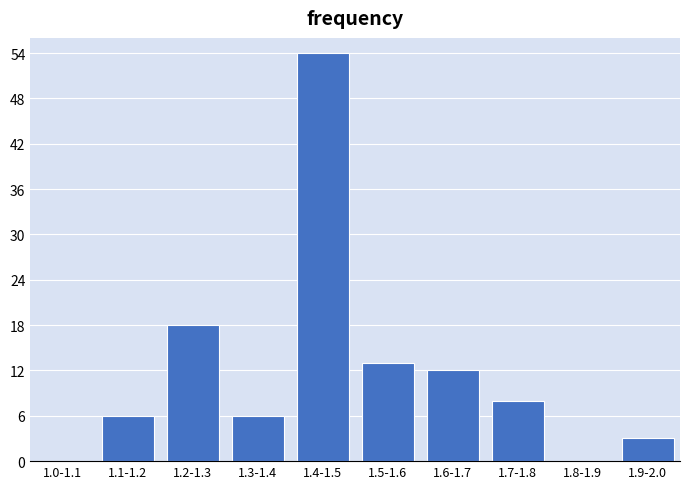

Reading left to right, transcribe all the data shown in this chart.

1.0-1.1=0	1.1-1.2=6	1.2-1.3=18	1.3-1.4=6	1.4-1.5=54	1.5-1.6=13	1.6-1.7=12	1.7-1.8=8	1.8-1.9=0	1.9-2.0=3